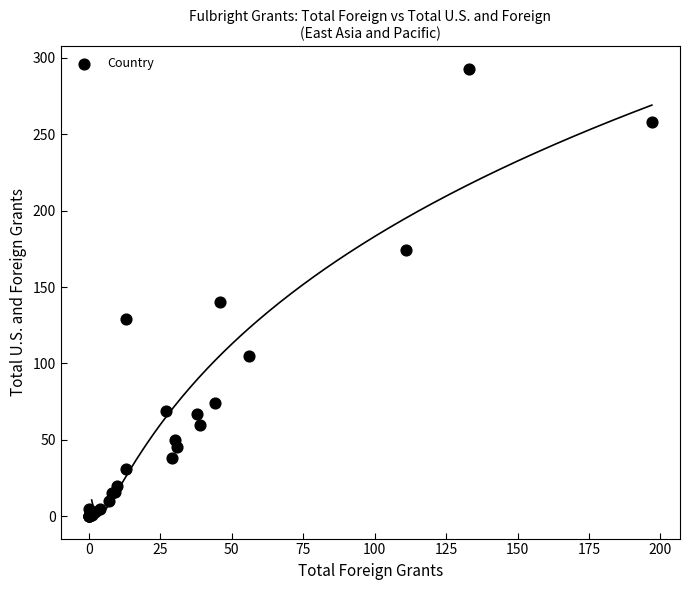

What Y value in the scatter plot is closest to 146?

140